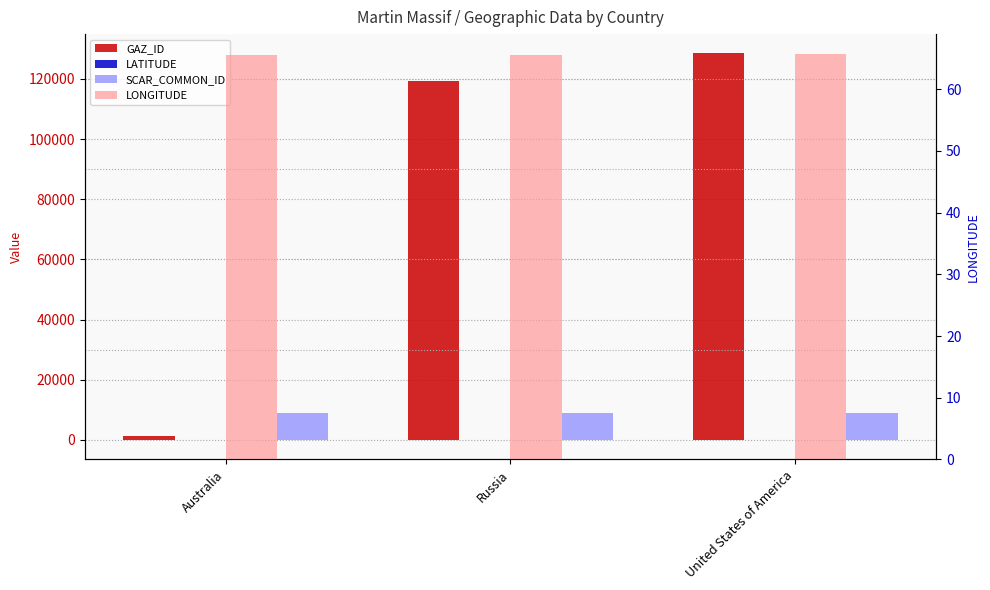

Which series has the widest spread of values?

GAZ_ID